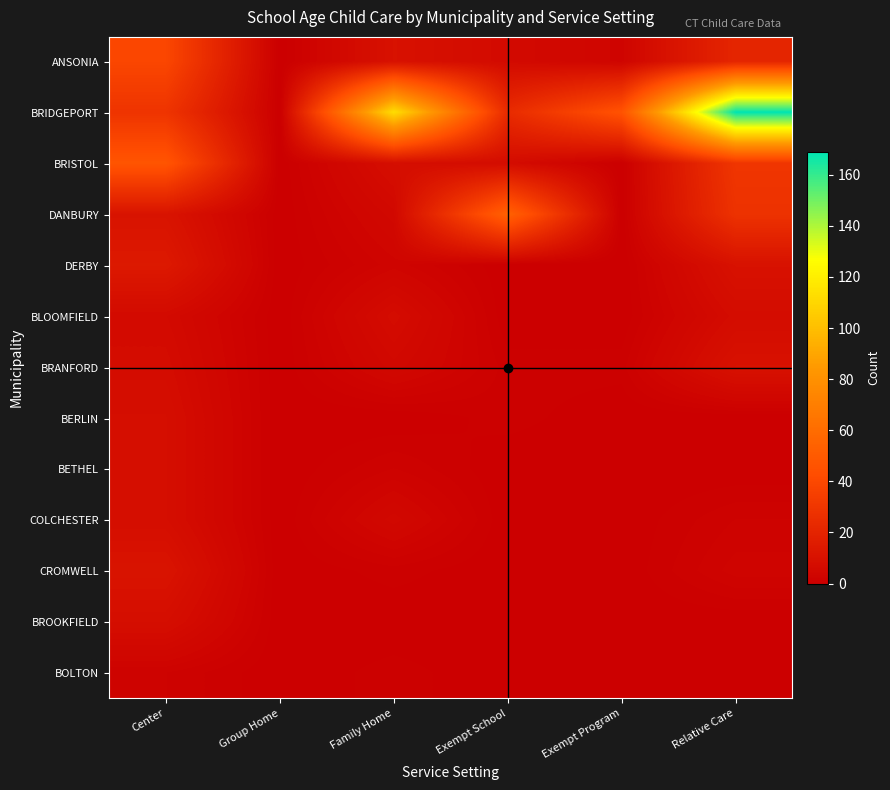

Rank the series at Relative Care from lowest to highest value.

BERLIN, BETHEL, BROOKFIELD, BOLTON, COLCHESTER, CROMWELL, BLOOMFIELD, DERBY, BRANFORD, ANSONIA, DANBURY, BRISTOL, BRIDGEPORT